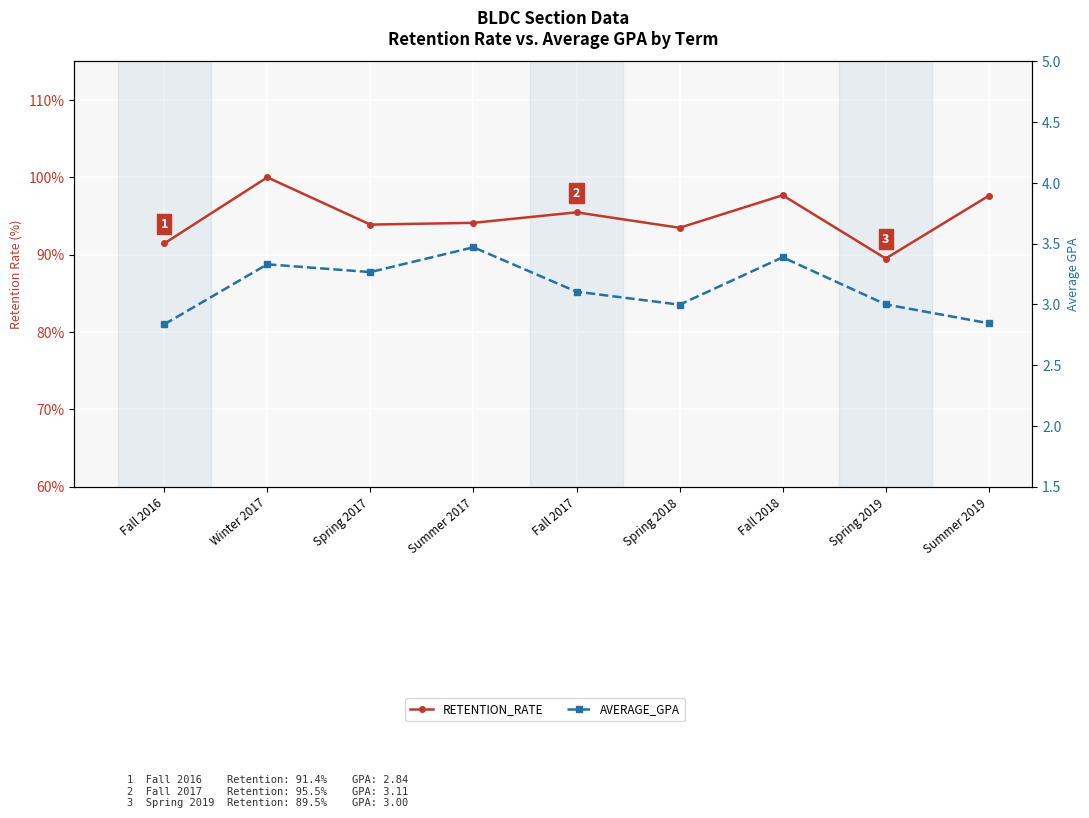

True or false: RETENTION_RATE has more than 0 points higher than both neighbors.

True